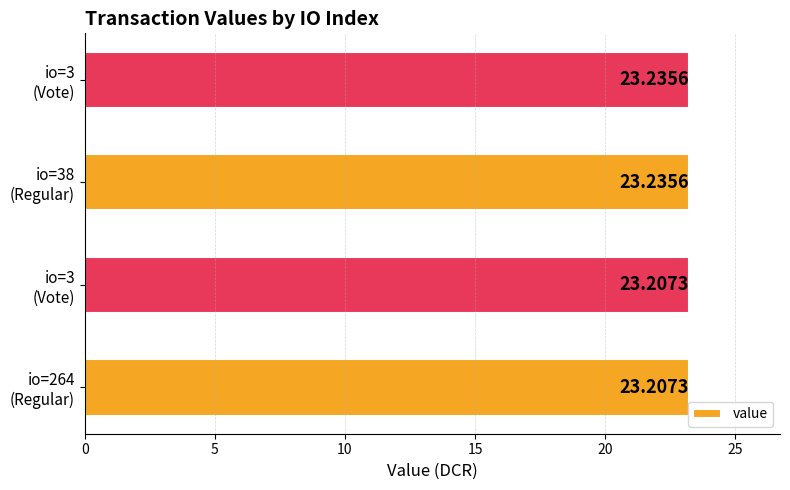

How many bars are there in total?

4